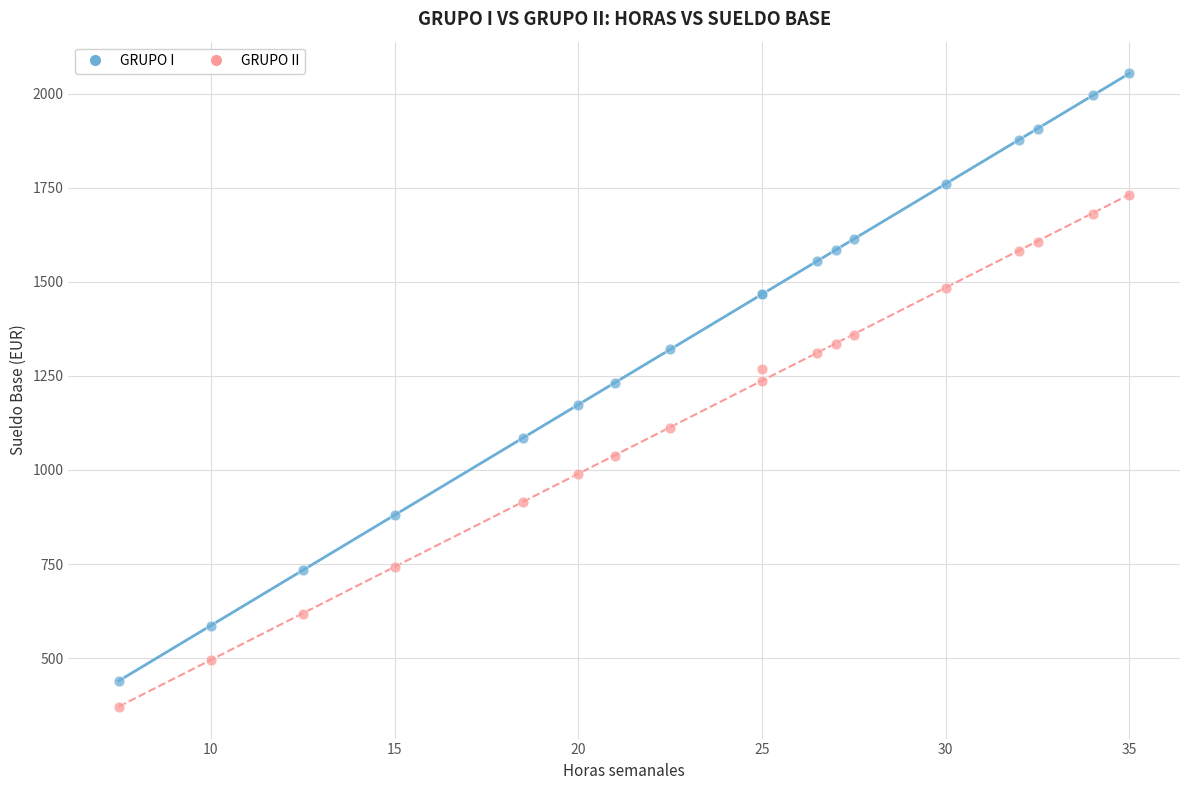

What are all the series names shown in the legend?

GRUPO I, GRUPO II